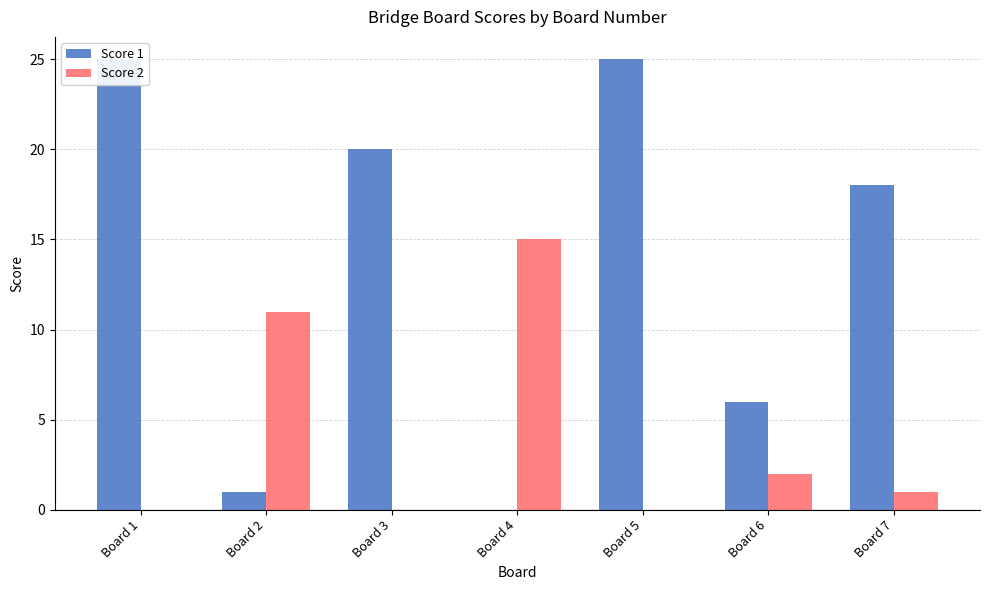

What are all the series names shown in the legend?

Score 1, Score 2